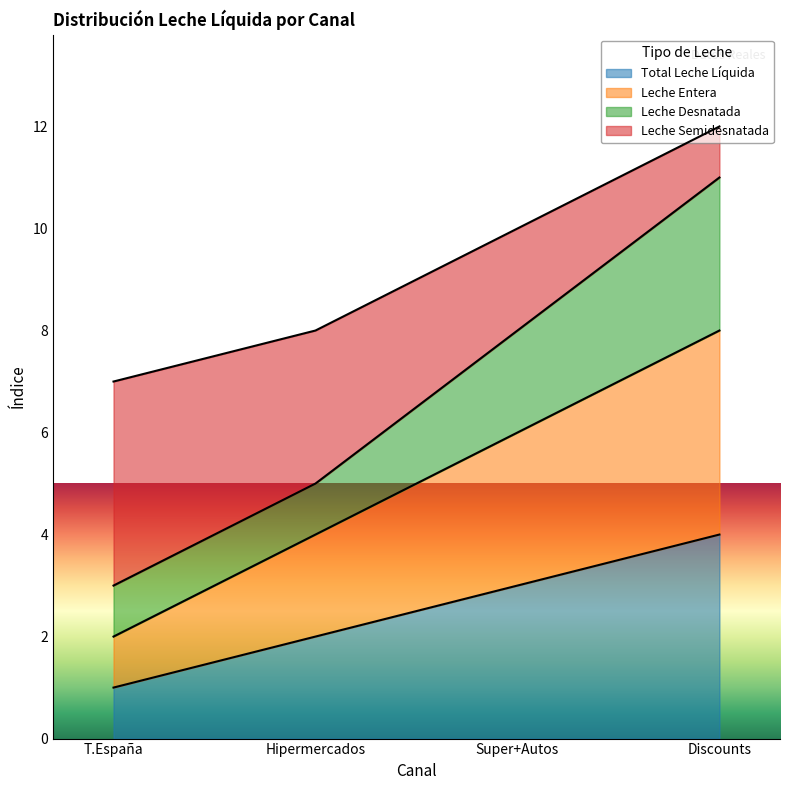

What are all the series names shown in the legend?

Total Leche Líquida, Leche Entera, Leche Desnatada, Leche Semidesnatada